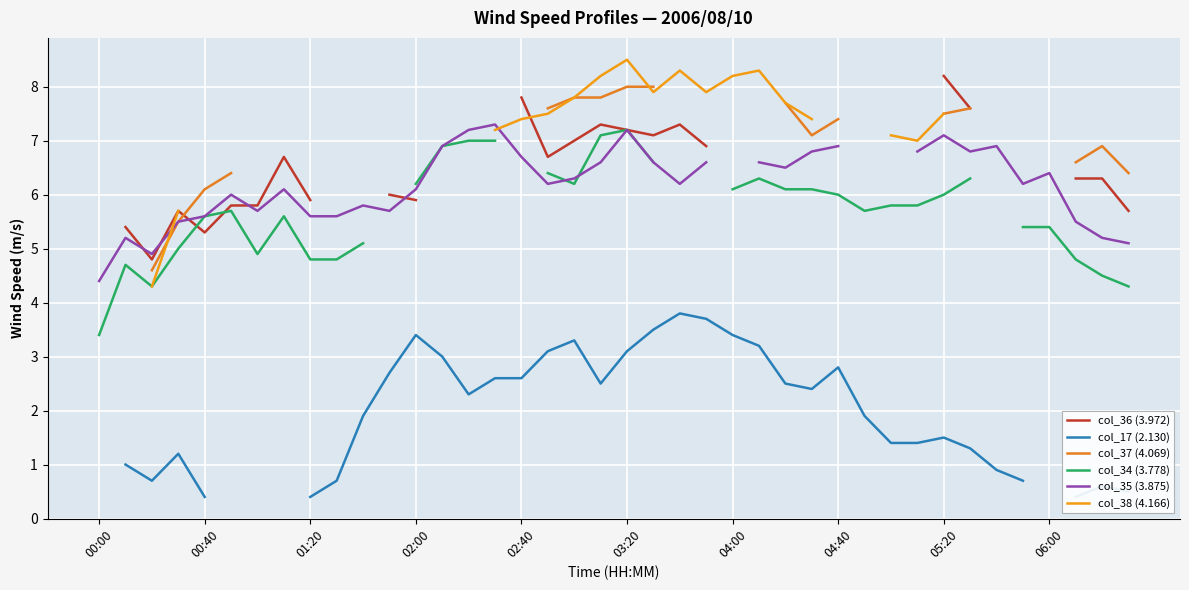

How many series are shown in this chart?

6